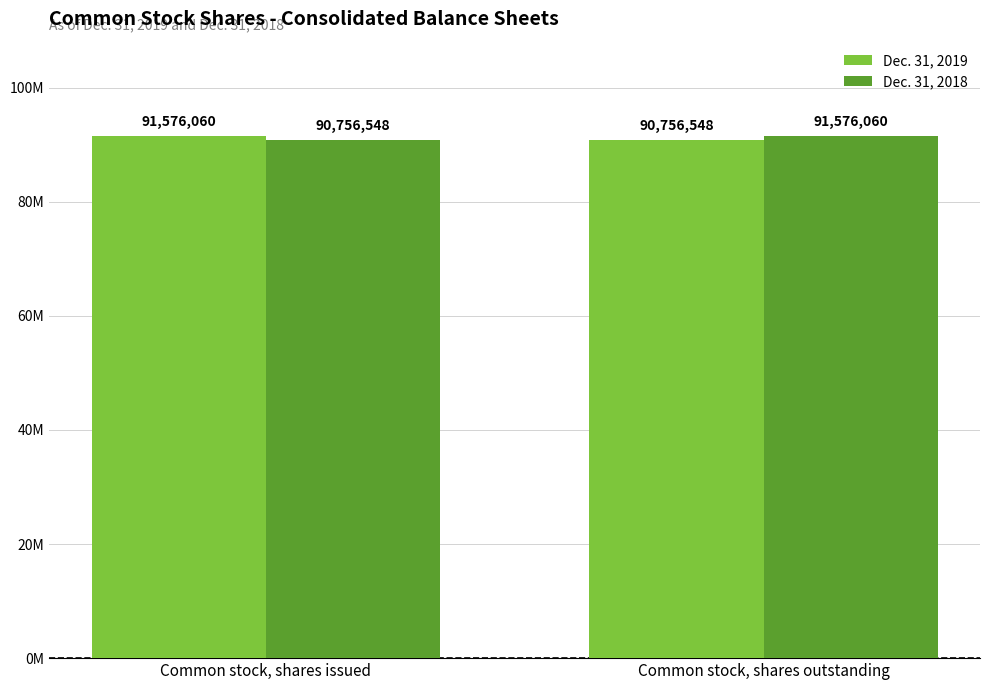

True or false: Dec. 31, 2019 has a value of 125202704 at Common stock, shares outstanding.

False